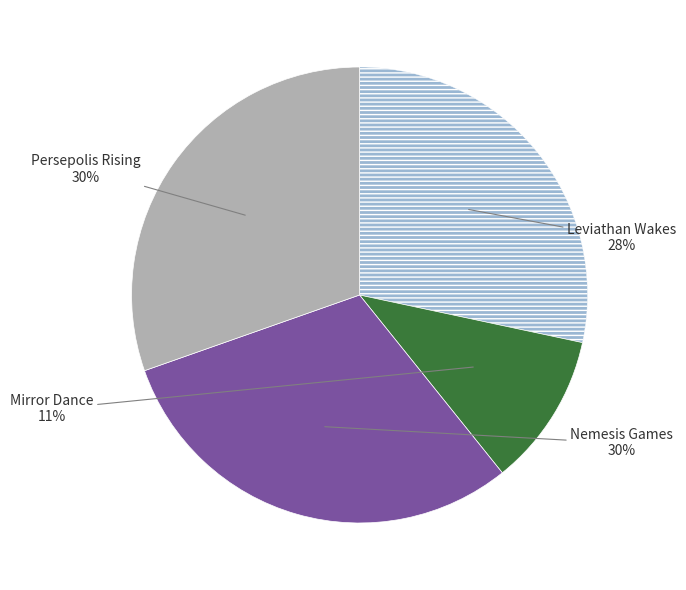

To the nearest percent, what is the average slice percentage?

25%